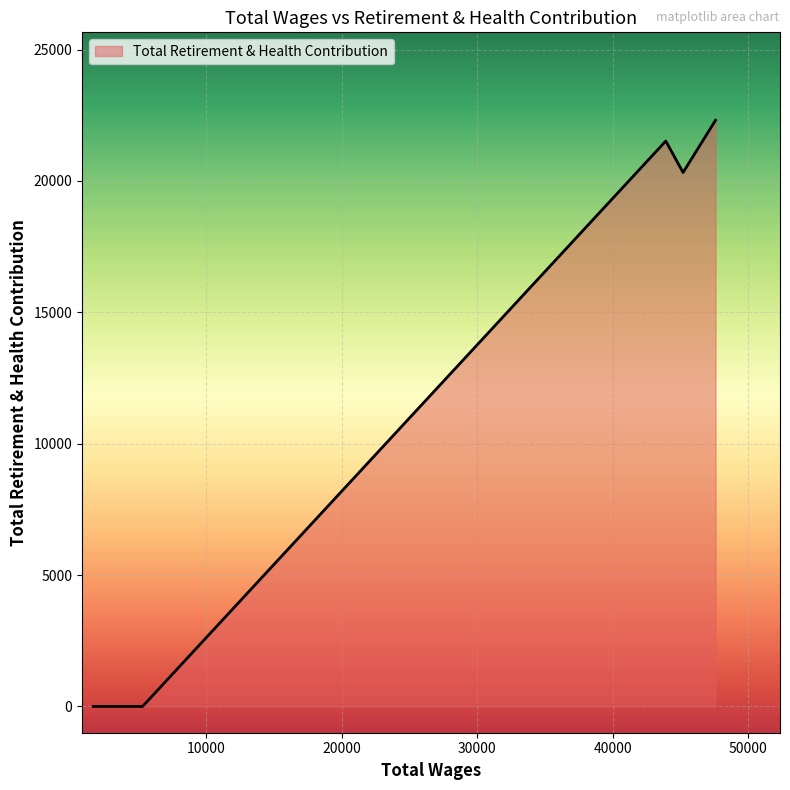

What is the sum of all values?

64147